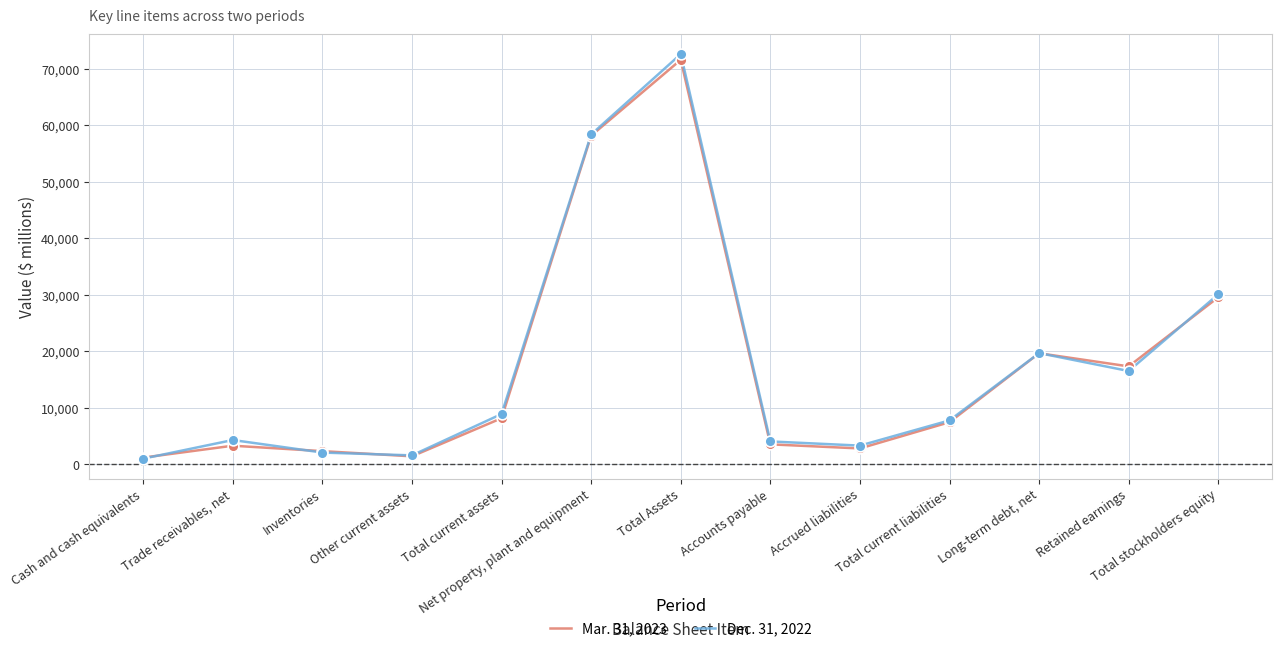

What is the total value across all series at Total current assets?

17028